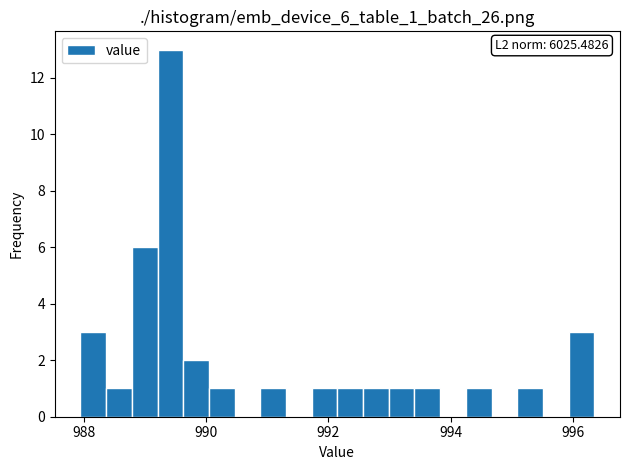

Around what value on the x-axis is the tallest bar? Give the approximate position of its centre, as read against the axis.

989.4